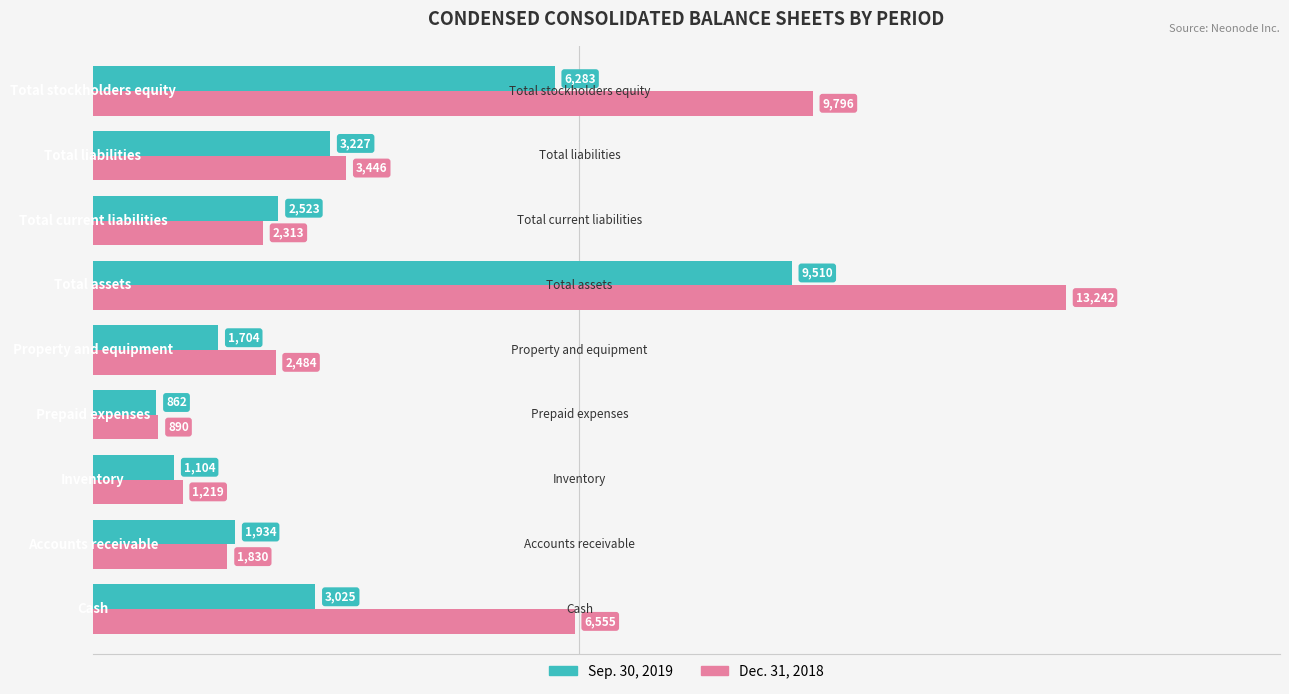

What is the smallest value displayed?

862